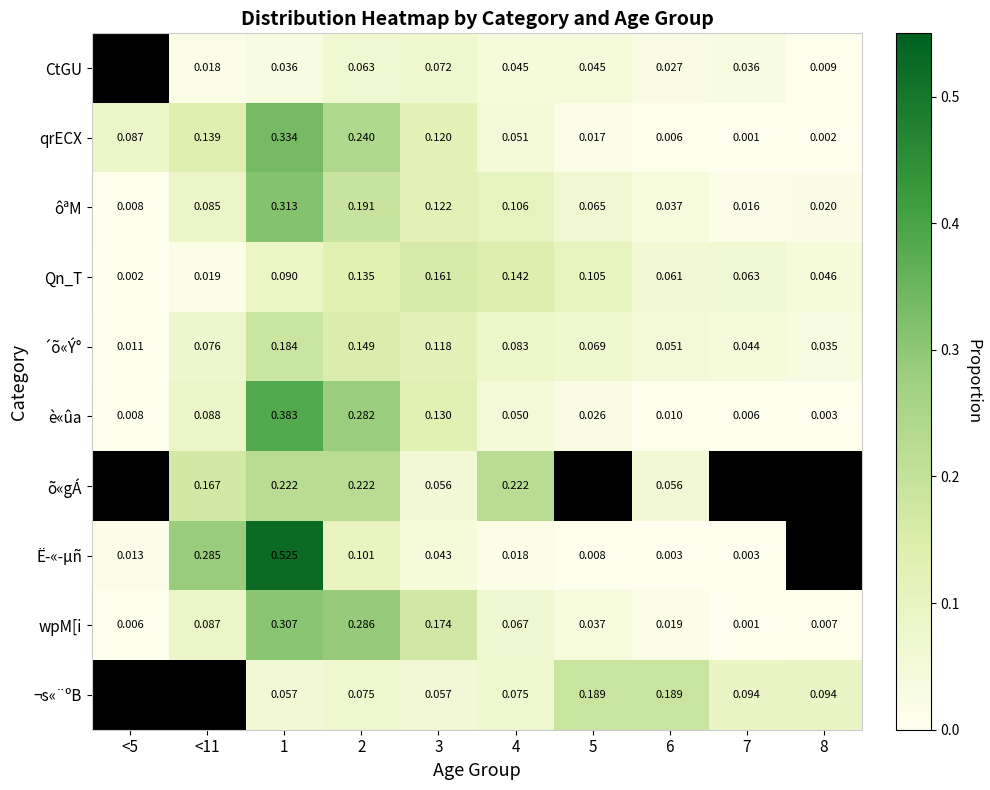

At how many categories does at least one series exceed 0?

10